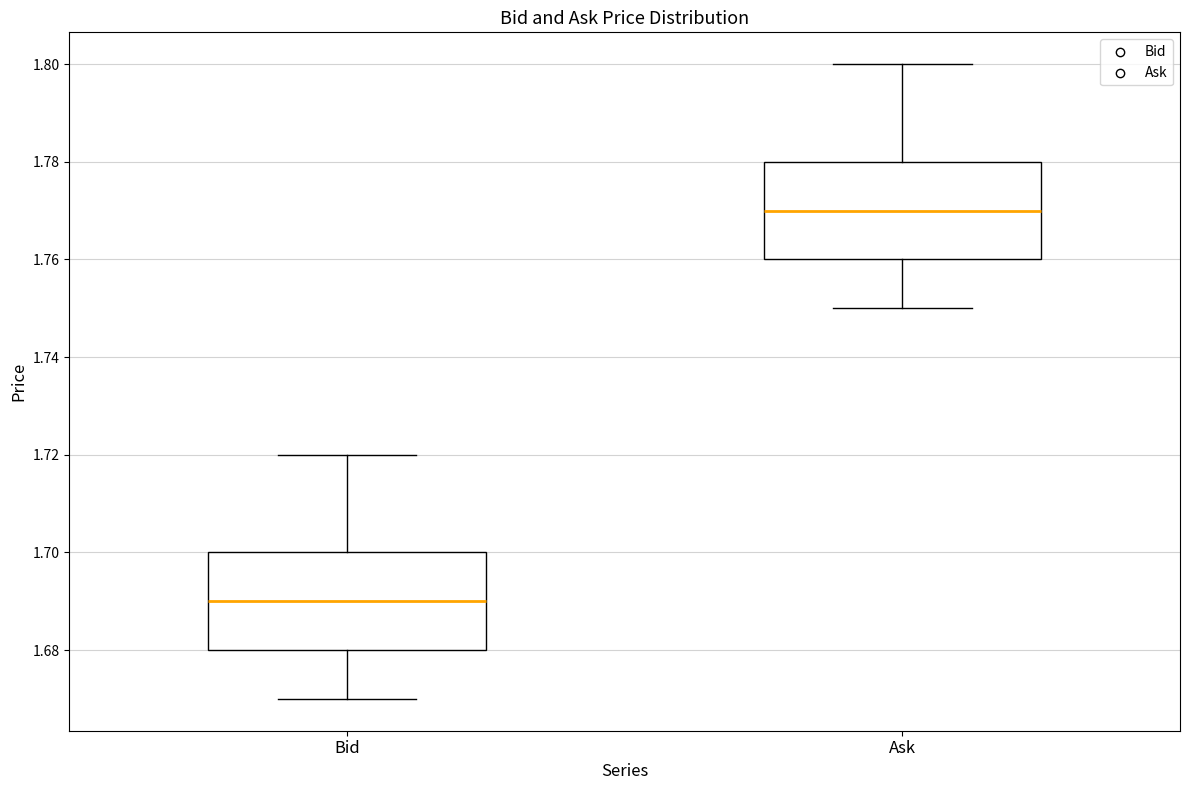

Reading left to right, transcribe this box plot: for each box, give where its median line is, the range the box spans, and where its two whiskers end, as read against the y-axis. The values are not printed on the chart, so give them approximately, as read against the axis.

Bid: median 1.69, box 1.68 to 1.70, whiskers 1.67 to 1.72
Ask: median 1.77, box 1.76 to 1.78, whiskers 1.75 to 1.80